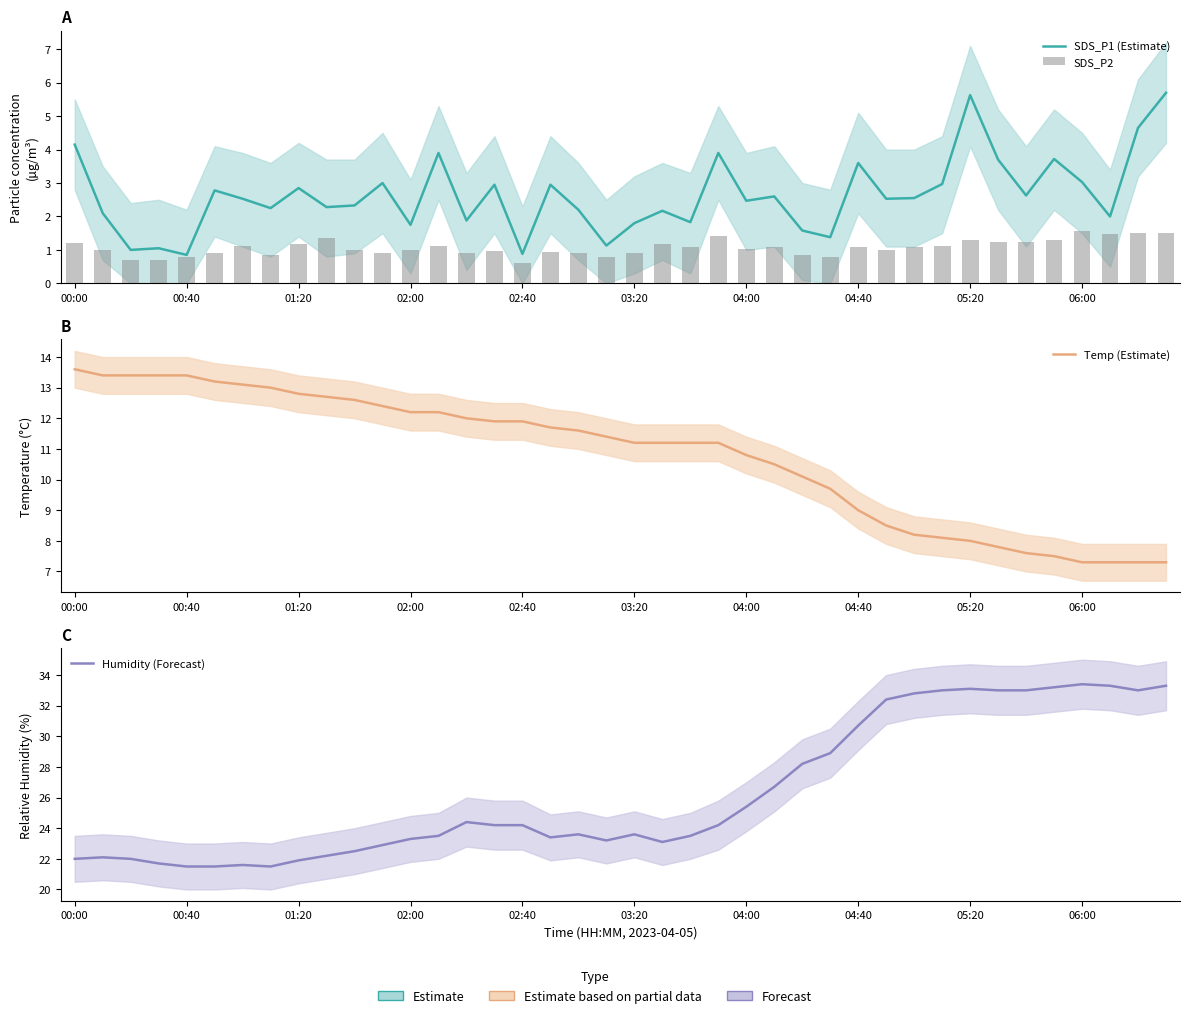

Reading left to right, transcribe all the data shown in this chart.

SDS_P1 (Estimate): 4.2	2.1	1.0	1.1	0.8	2.8	2.5	2.2	2.9	2.3	2.3	3.0	1.8	3.9	1.9	3.0	0.9	3.0	2.2	1.1	1.8	2.2	1.8	3.9	2.5	2.6	1.6	1.4	3.6	2.5	2.5	3.0	5.6	3.7	2.6	3.7	3.0	2.0	4.7	5.7
SDS_P2: 1.2	1.0	0.7	0.7	0.8	0.9	1.1	0.8	1.2	1.4	1.0	0.9	1.0	1.1	0.9	1.0	0.6	0.9	0.9	0.8	0.9	1.2	1.1	1.4	1.0	1.1	0.8	0.8	1.1	1.0	1.1	1.1	1.3	1.2	1.2	1.3	1.6	1.5	1.5	1.5
Temp (Estimate): 13.6	13.4	13.4	13.4	13.4	13.2	13.1	13.0	12.8	12.7	12.6	12.4	12.2	12.2	12.0	11.9	11.9	11.7	11.6	11.4	11.2	11.2	11.2	11.2	10.8	10.5	10.1	9.7	9.0	8.5	8.2	8.1	8.0	7.8	7.6	7.5	7.3	7.3	7.3	7.3
Humidity (Forecast): 22.0	22.1	22.0	21.7	21.5	21.5	21.6	21.5	21.9	22.2	22.5	22.9	23.3	23.5	24.4	24.2	24.2	23.4	23.6	23.2	23.6	23.1	23.5	24.2	25.4	26.7	28.2	28.9	30.7	32.4	32.8	33.0	33.1	33.0	33.0	33.2	33.4	33.3	33.0	33.3